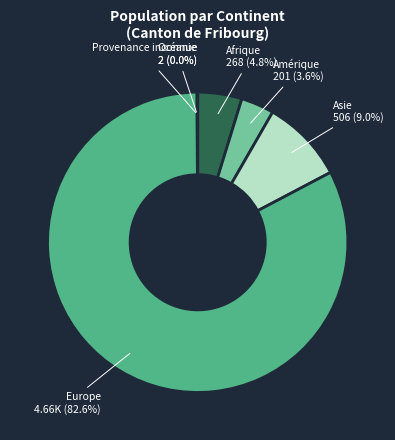

Which slice is the largest?

Europe